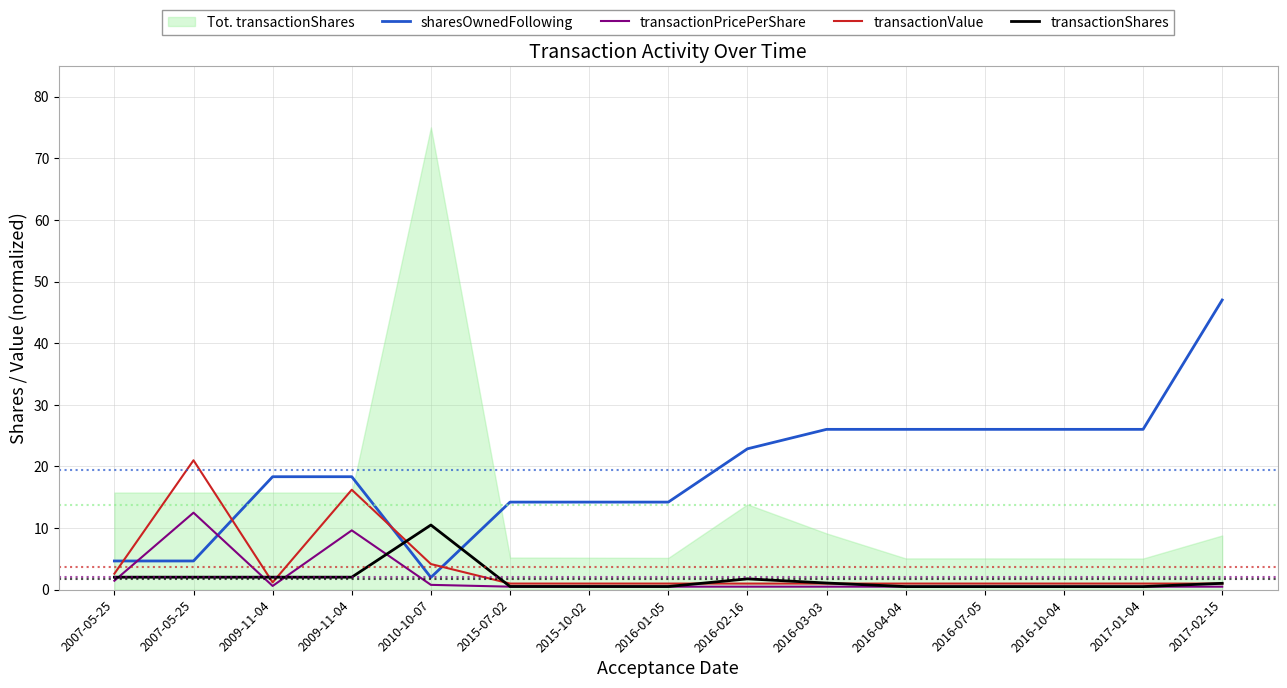

Rank the series at 2016-04-04 from lowest to highest value.

transactionPricePerShare, transactionShares, transactionValue, sharesOwnedFollowing